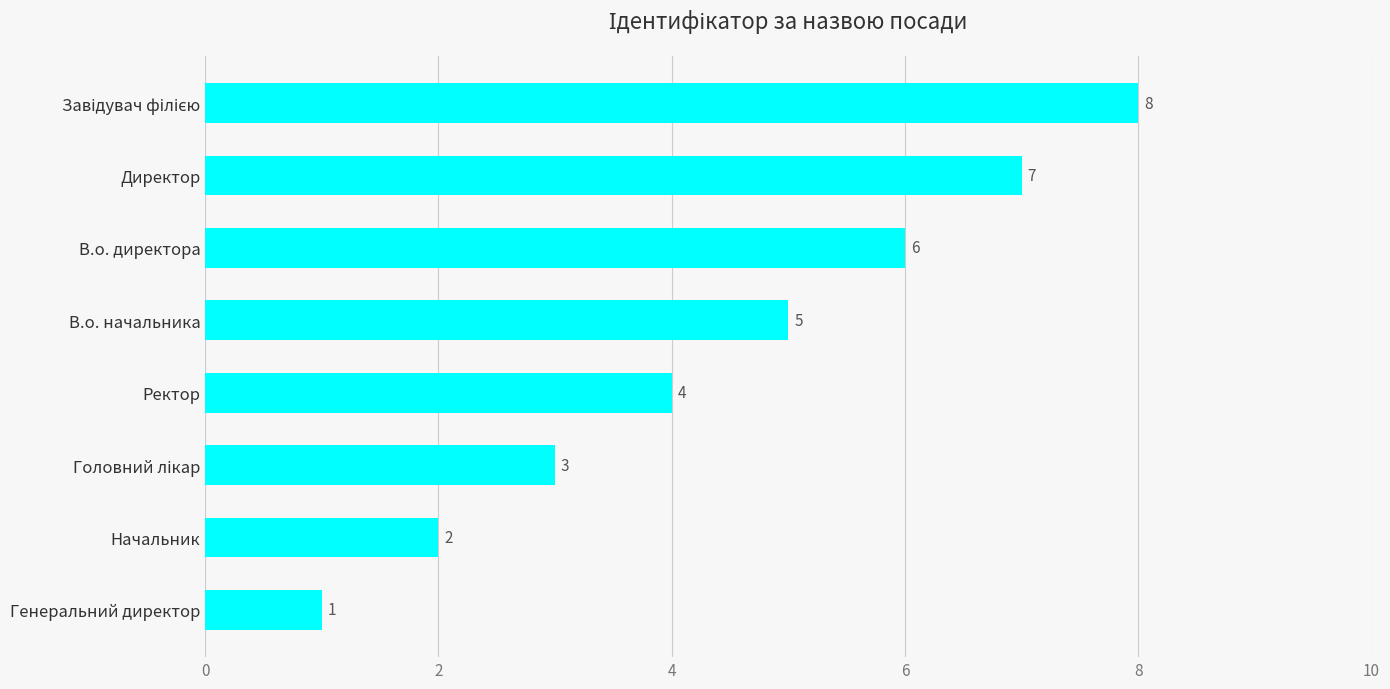

Count the number of data series in this chart.

1